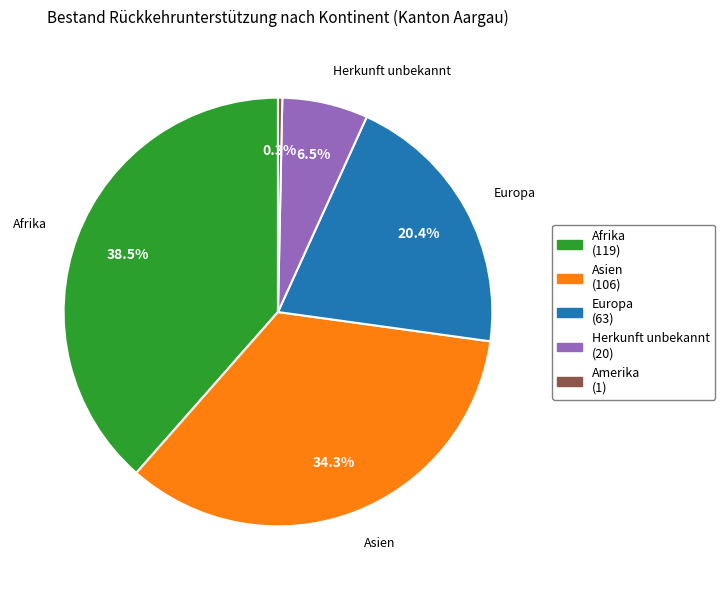

Does any single category account for the majority?

No